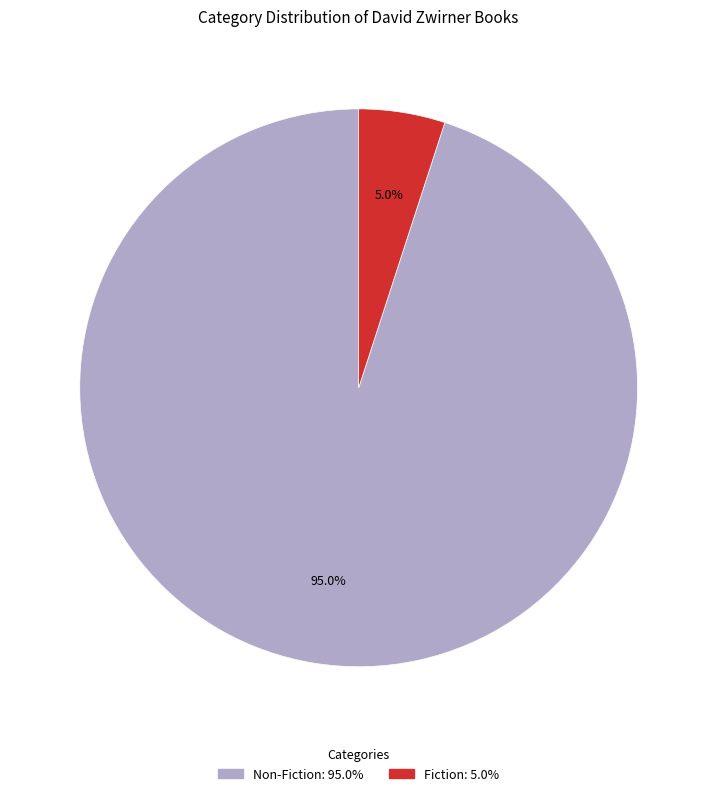

What portion of the pie excludes Non-Fiction?

5.0%